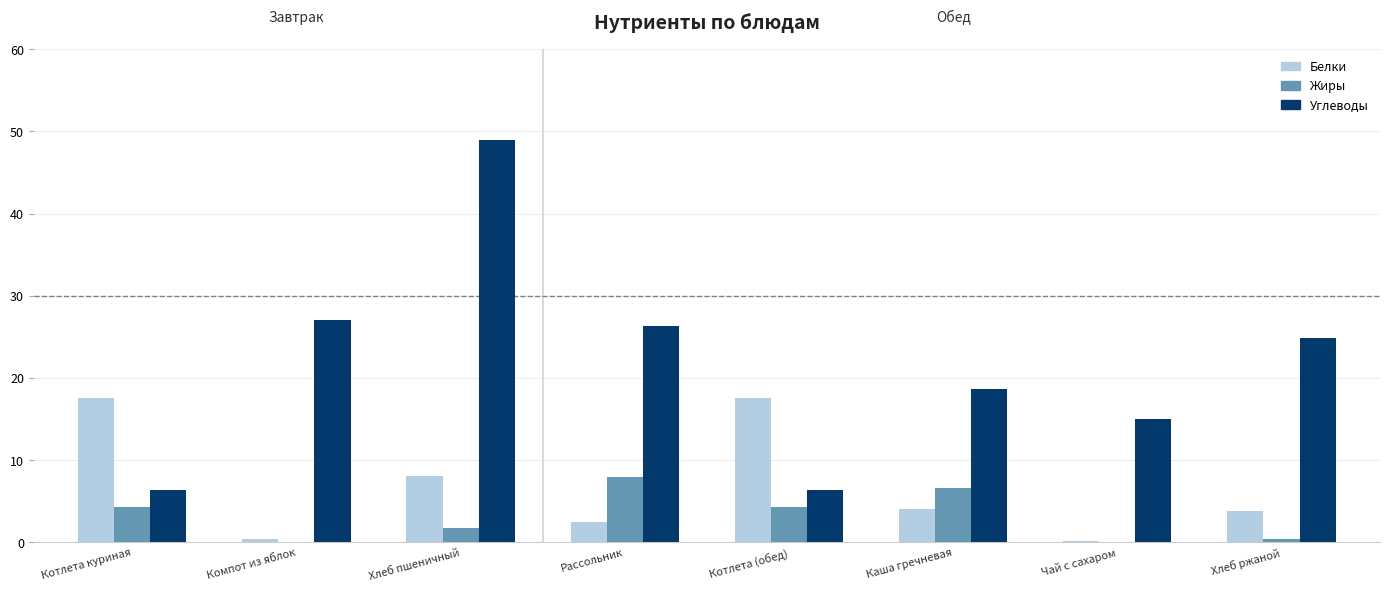

What is the sum of the Жиры values at Котлета куриная and Рассольник?

12.2